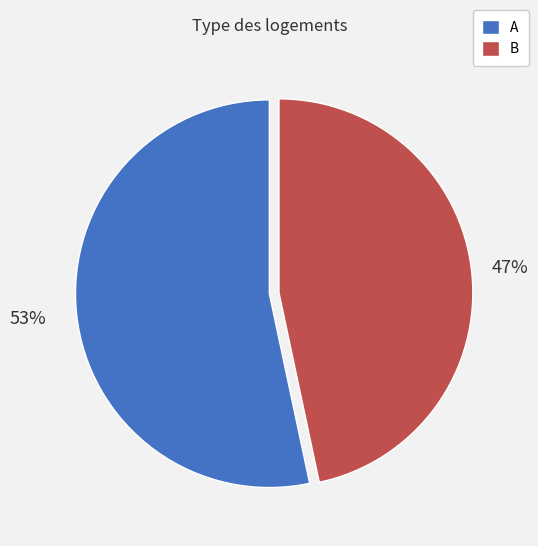

The A slice represents 40% of the pie. True or false?

False